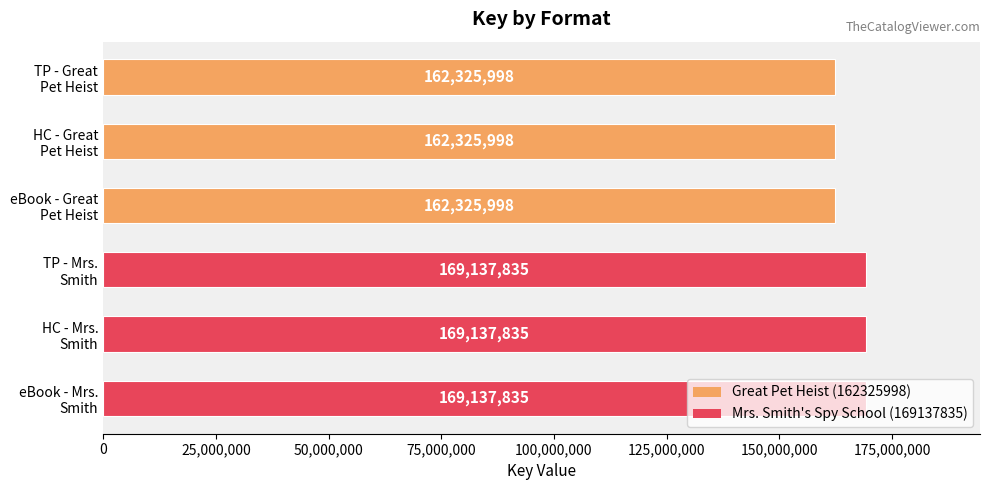

What is the greatest value displayed?

169137835